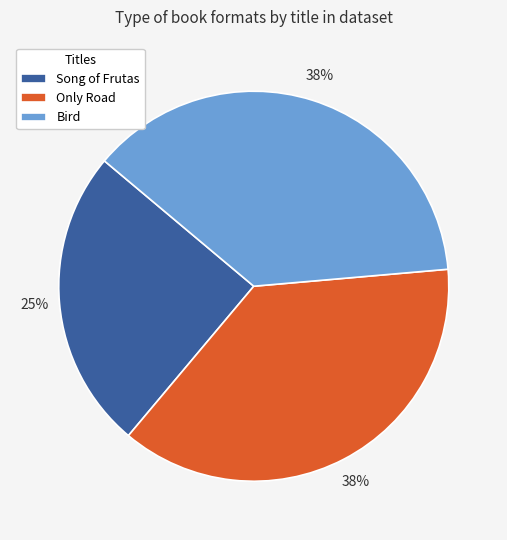

To the nearest percent, what is the average slice percentage?

33%